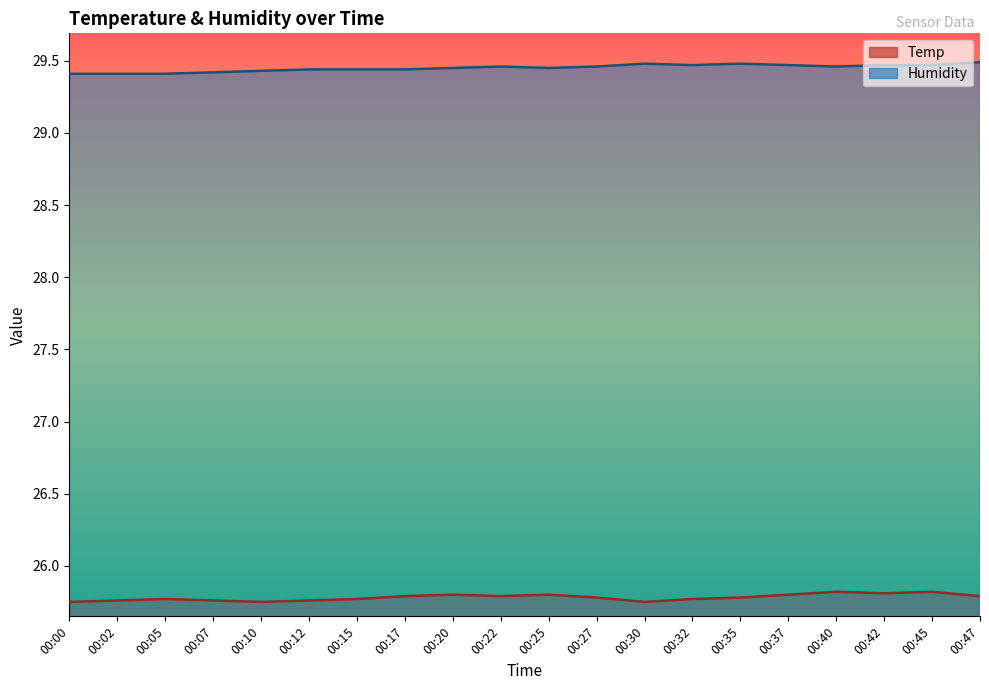

Reading left to right, what are all the values shown in this chart?

Temp: 25.8	25.8	25.8	25.8	25.8	25.8	25.8	25.8	25.8	25.8	25.8	25.8	25.8	25.8	25.8	25.8	25.8	25.8	25.8	25.8
Humidity: 29.4	29.4	29.4	29.4	29.4	29.4	29.4	29.4	29.4	29.5	29.4	29.5	29.5	29.5	29.5	29.5	29.5	29.5	29.5	29.5